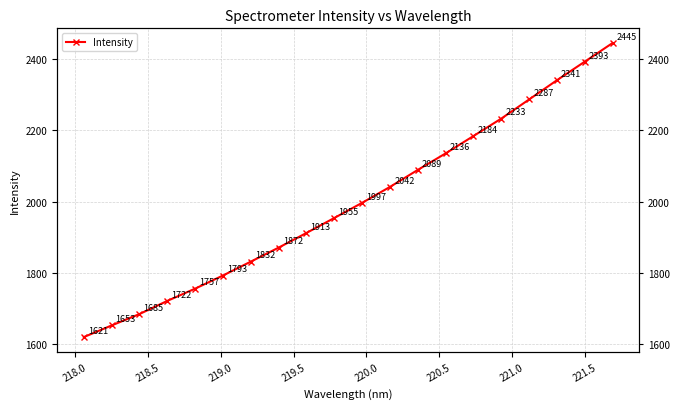

Count the number of values greater than 1997.

10